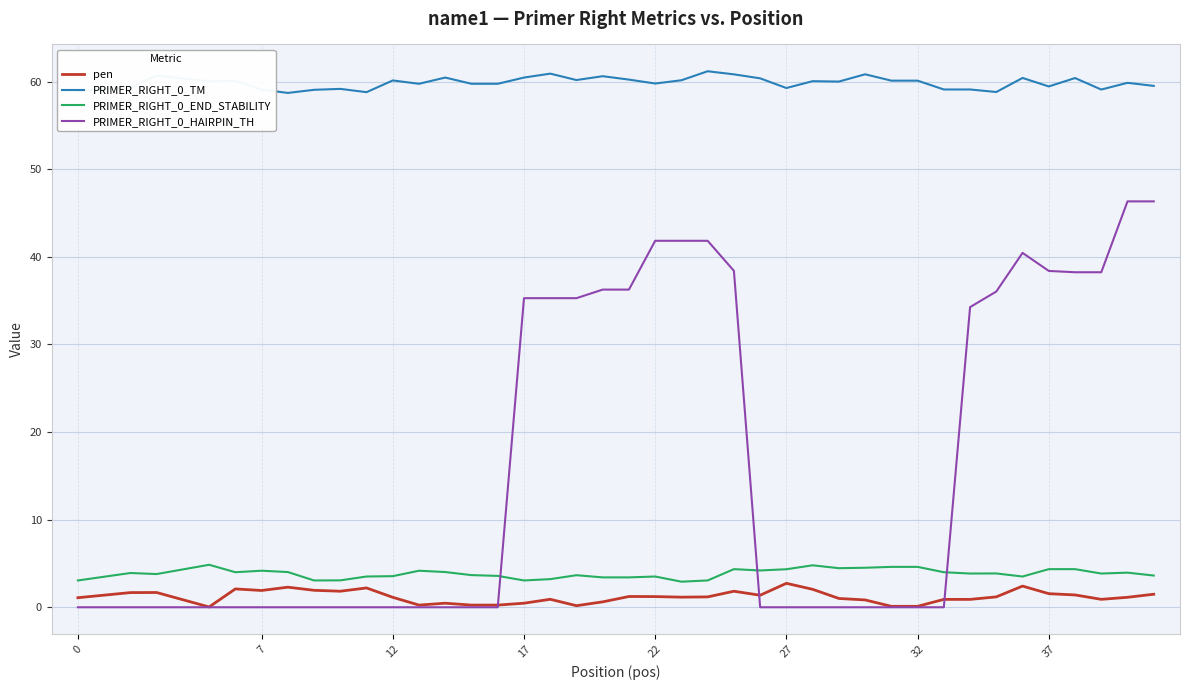

How many distinct data groups are displayed?

4